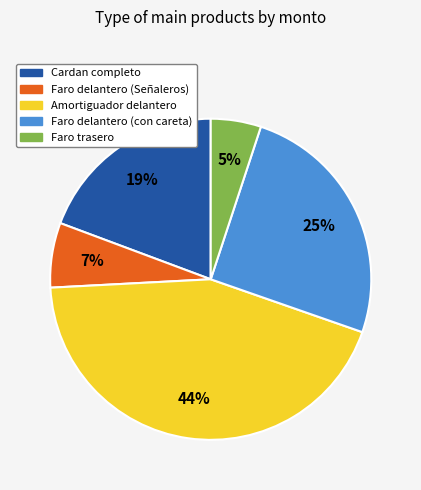

True or false: Faro delantero (Señaleros) accounts for 15% of the total.

False